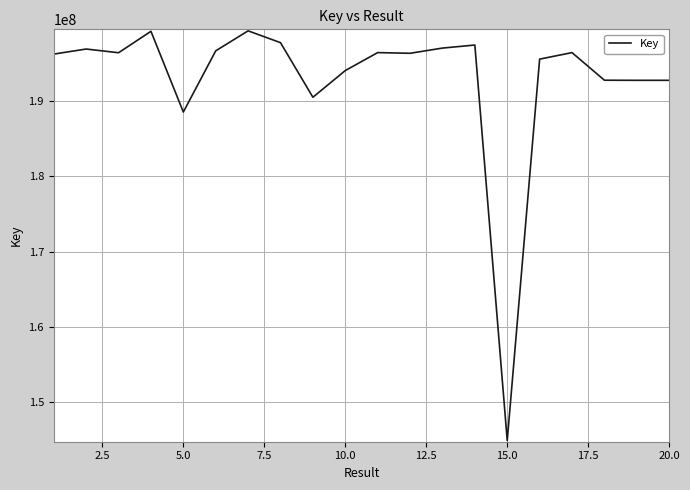

What is the maximum value shown in the chart?

199339411